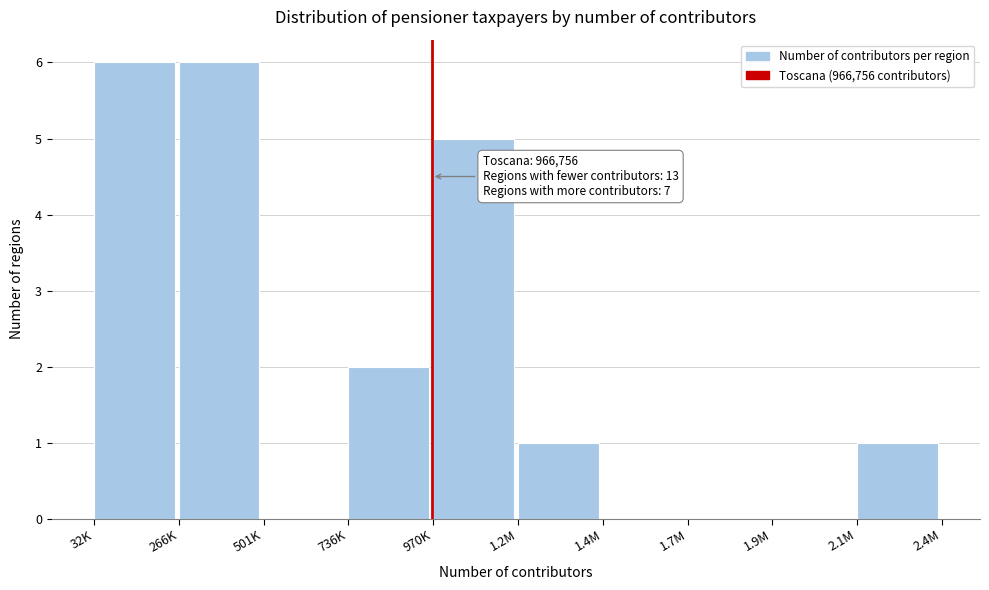

Reading left to right, extract all data points from this chart.

32K=6	266K=6	501K=0	736K=2	970K=5	1.2M=1	1.4M=0	1.7M=0	1.9M=0	2.1M=1